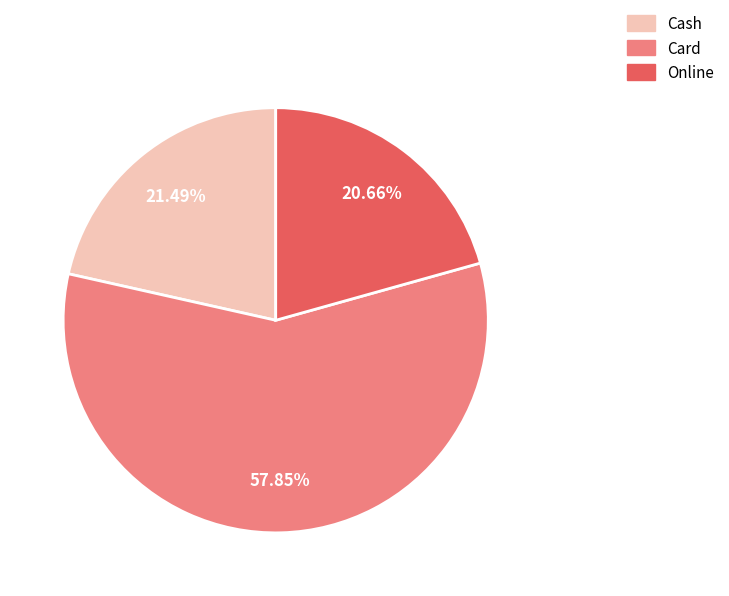

To the nearest percent, what is the difference between the Cash and Card slice percentages?

36%